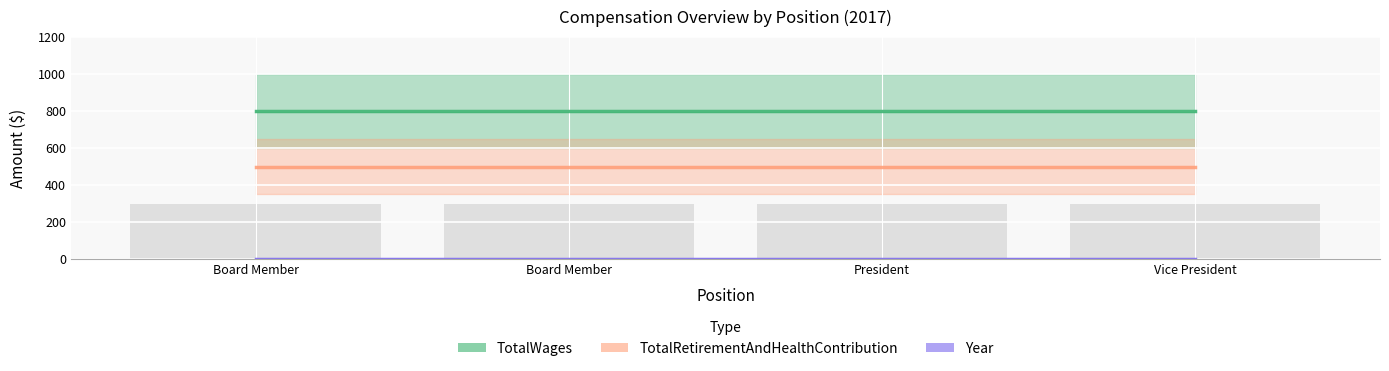

What is the maximum value for TotalWages_line?

800.0